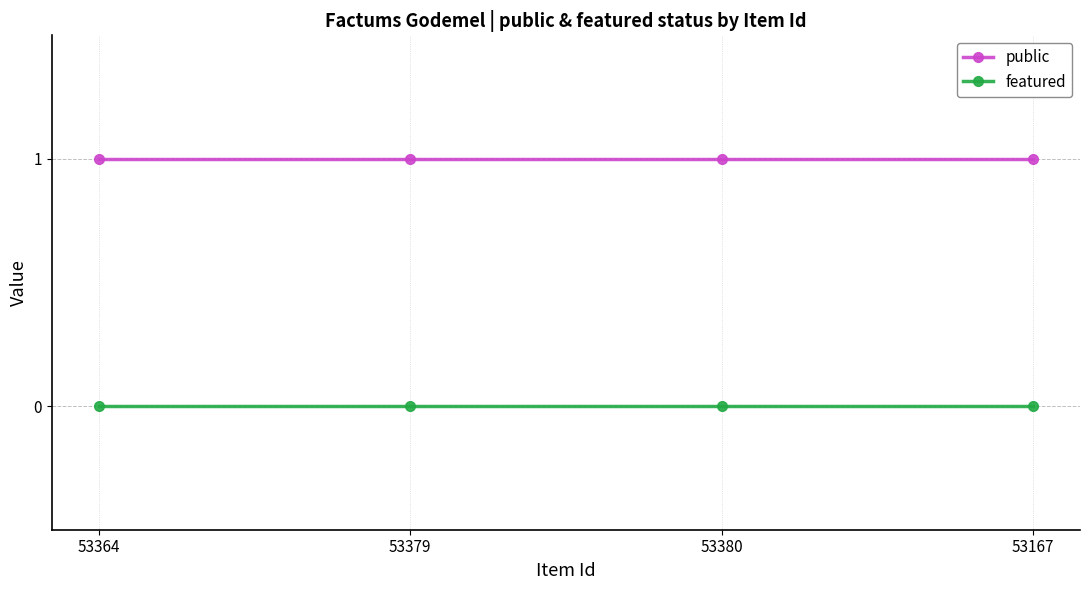

What is the label of the 2nd point from the left?

53379